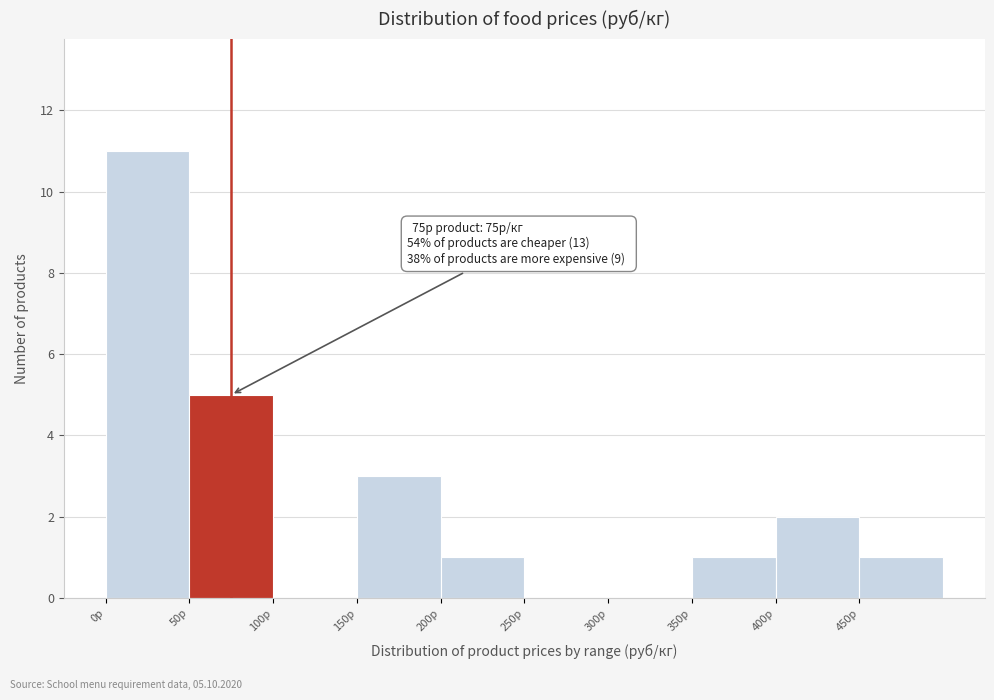

Over which range of the x-axis is the bar tallest?

0 to 50